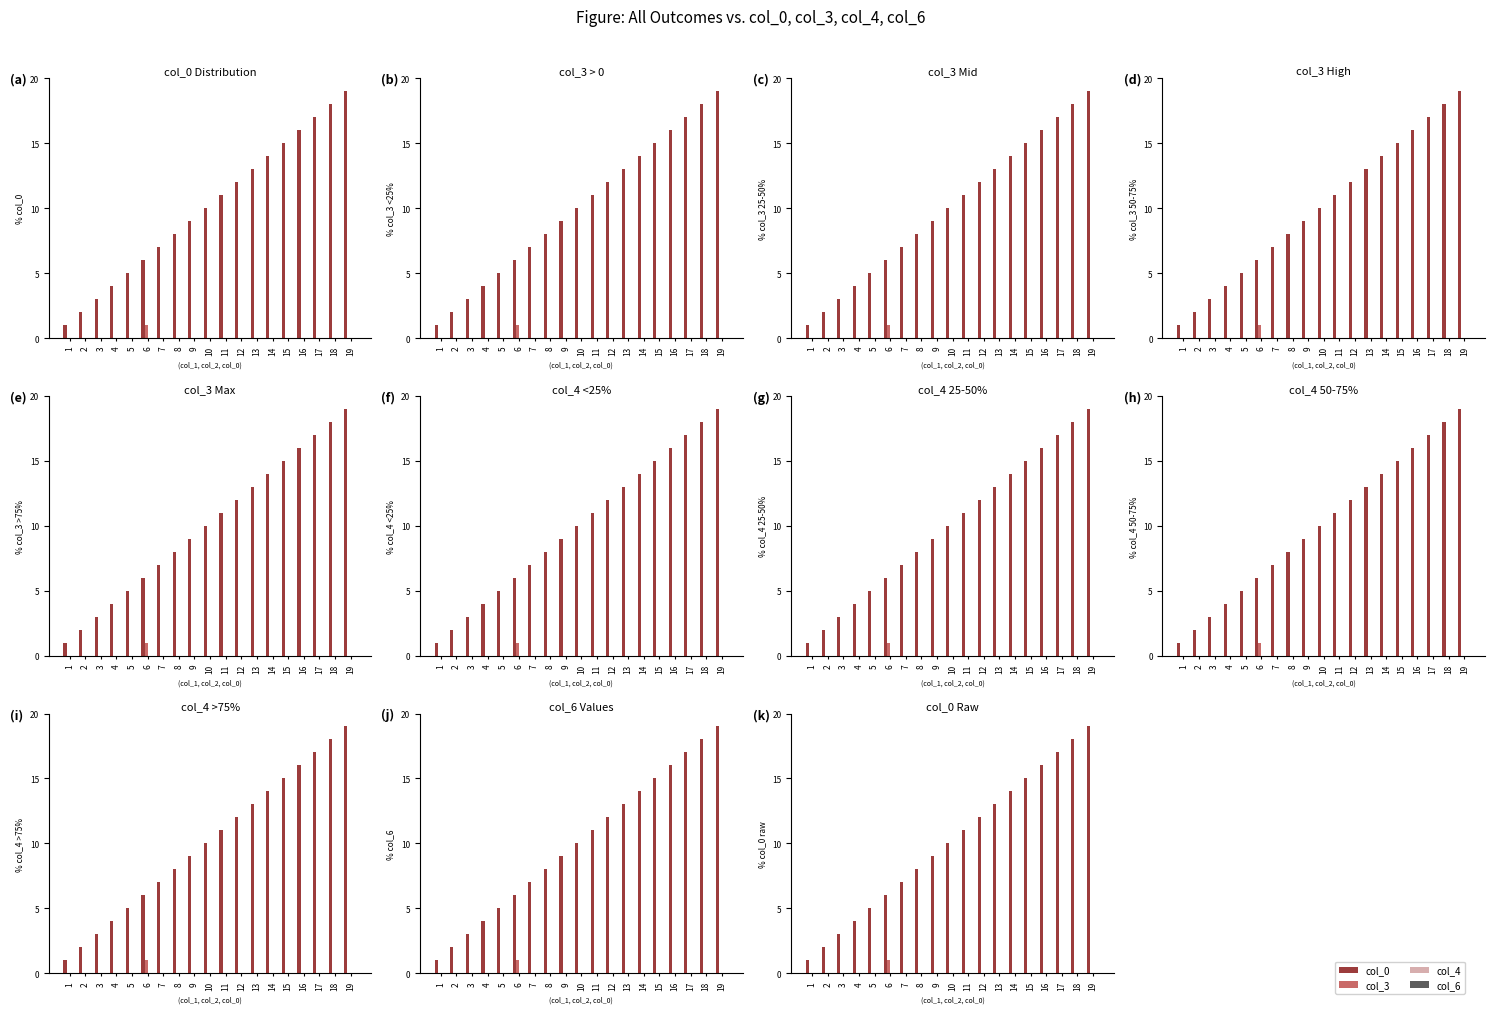

At which category is the sum across all series the highest?

19